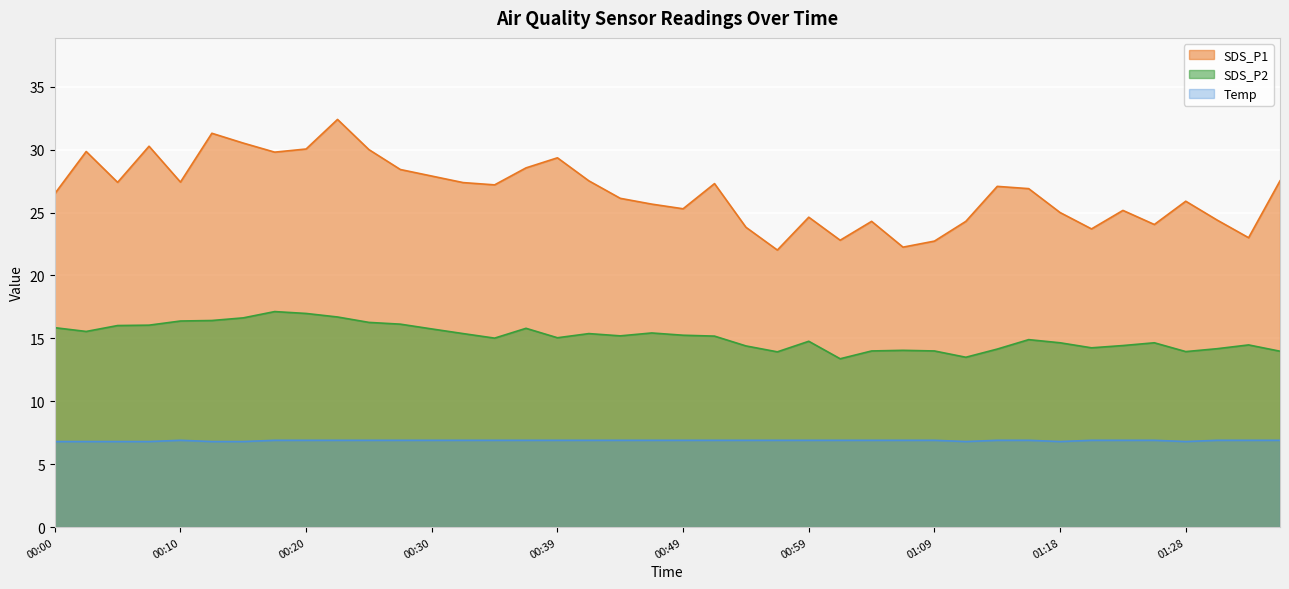

True or false: Temp and SDS_P2 intersect in this chart.

False